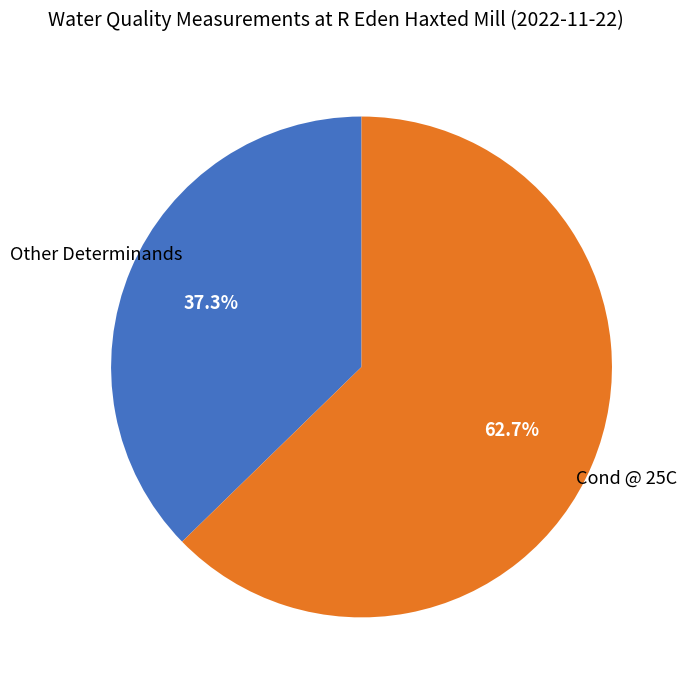

Approximately how many times larger is the value at Cond @ 25C compared to Other Determinands?

1.7